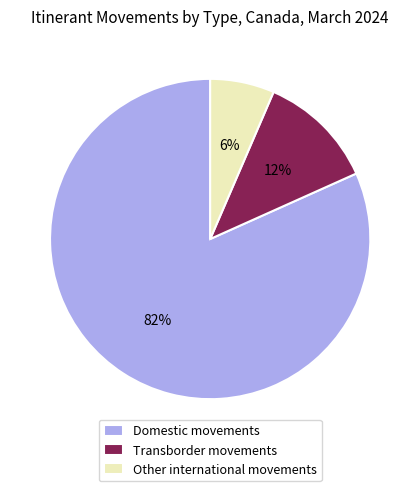

How many slices are in this pie chart?

3